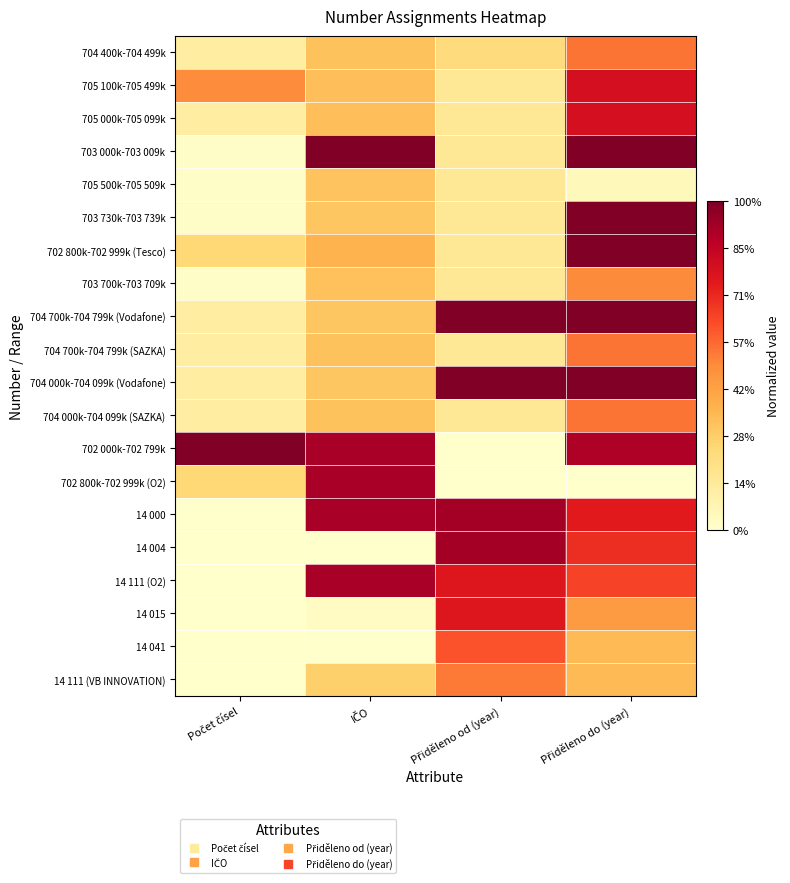

At which category does the chart reach its minimum across all series?

Počet čísel